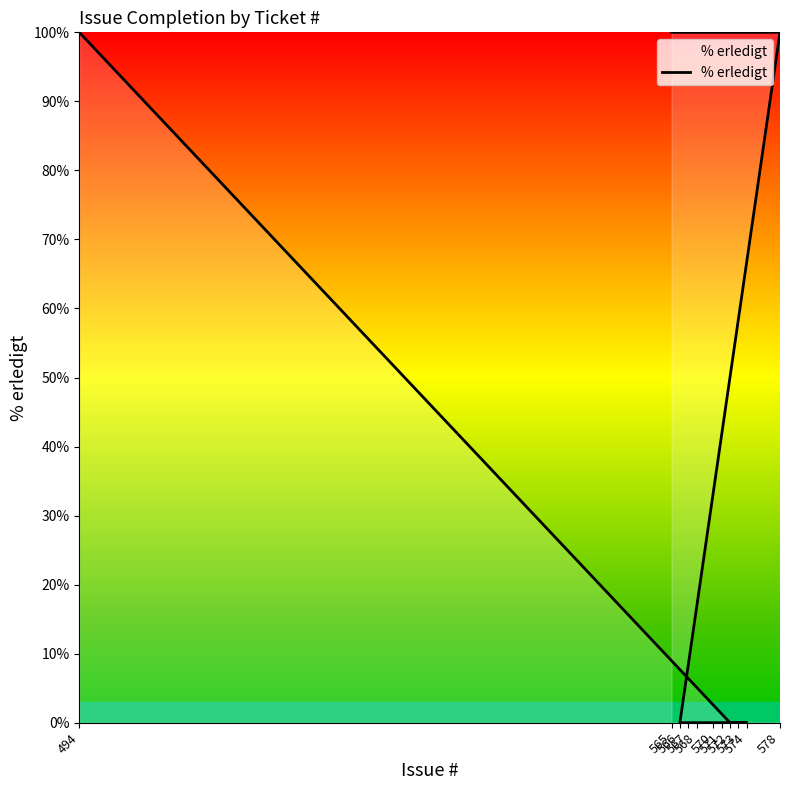

Where is the data nearest to the value 50?

565